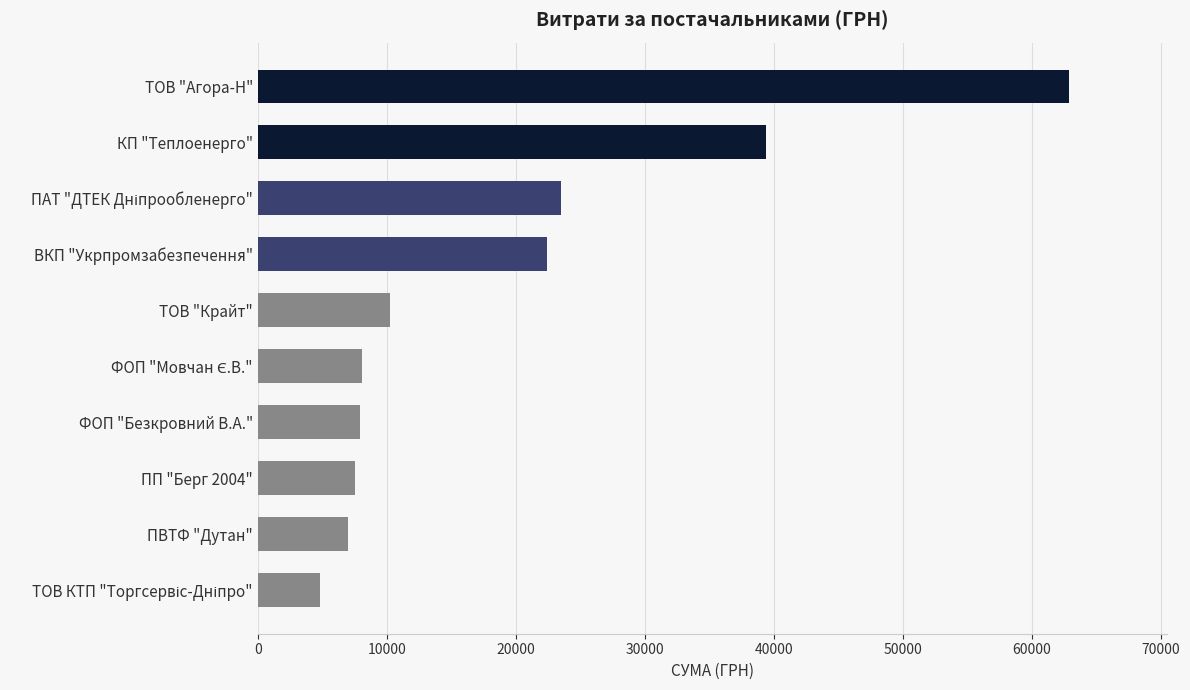

What is the average value?

19378.4